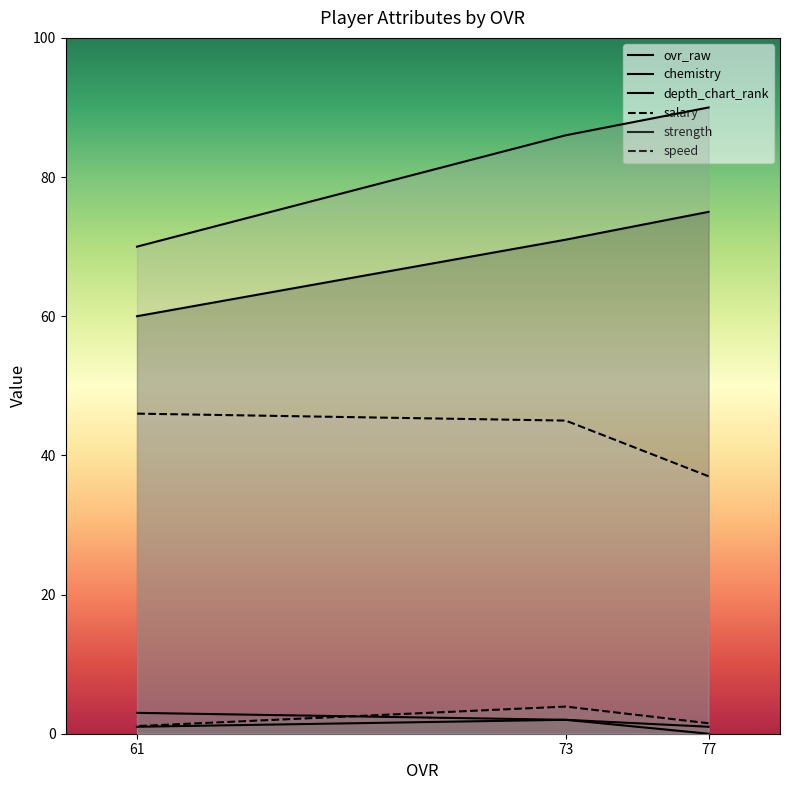

What is the difference between the maximum and minimum values in the salary series?

2.8